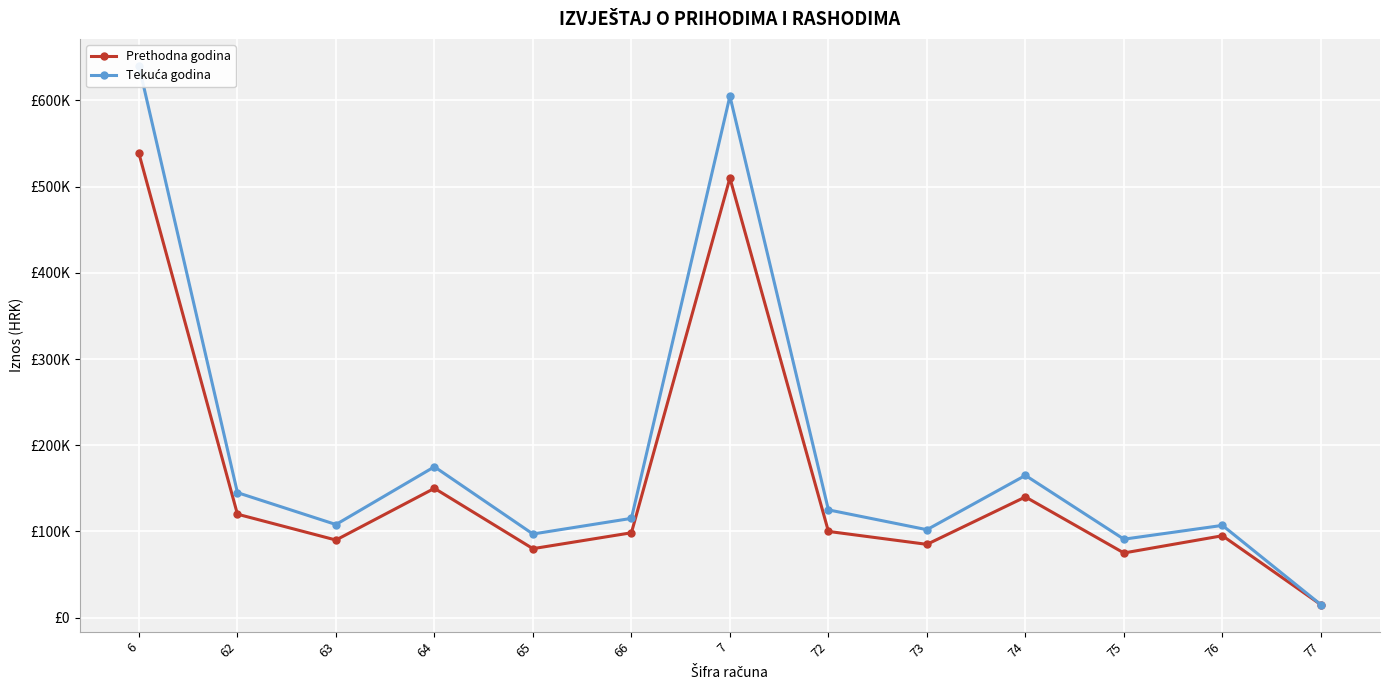

How many interior local peaks does the Prethodna godina series have?

4